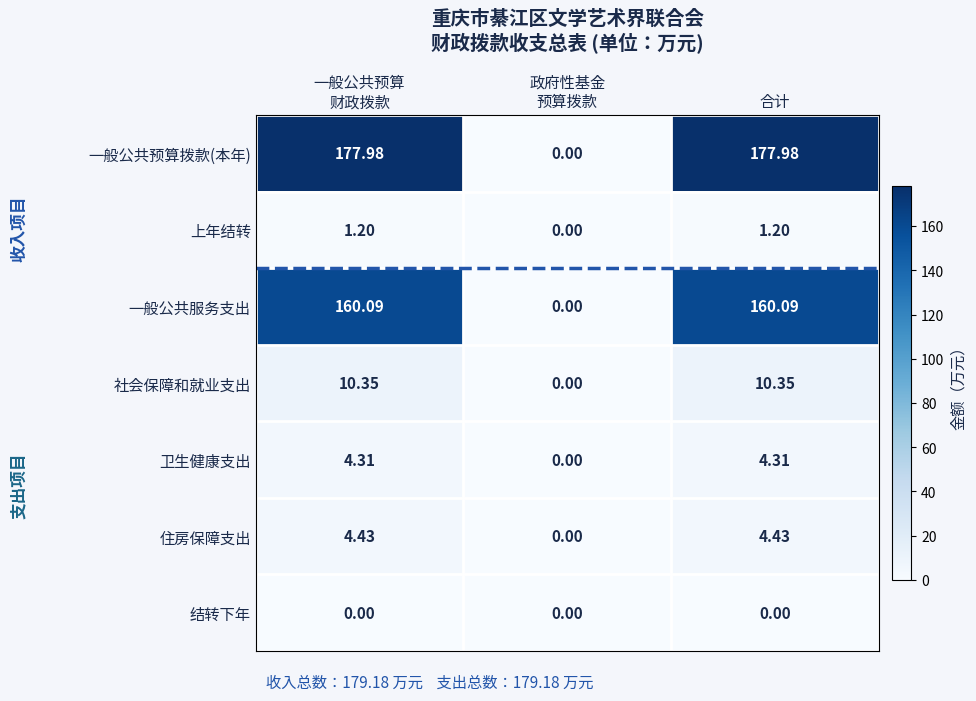

Between 一般公共预算
财政拨款 and 政府性基金
预算拨款, which series saw the biggest shift?

一般公共预算拨款(本年)